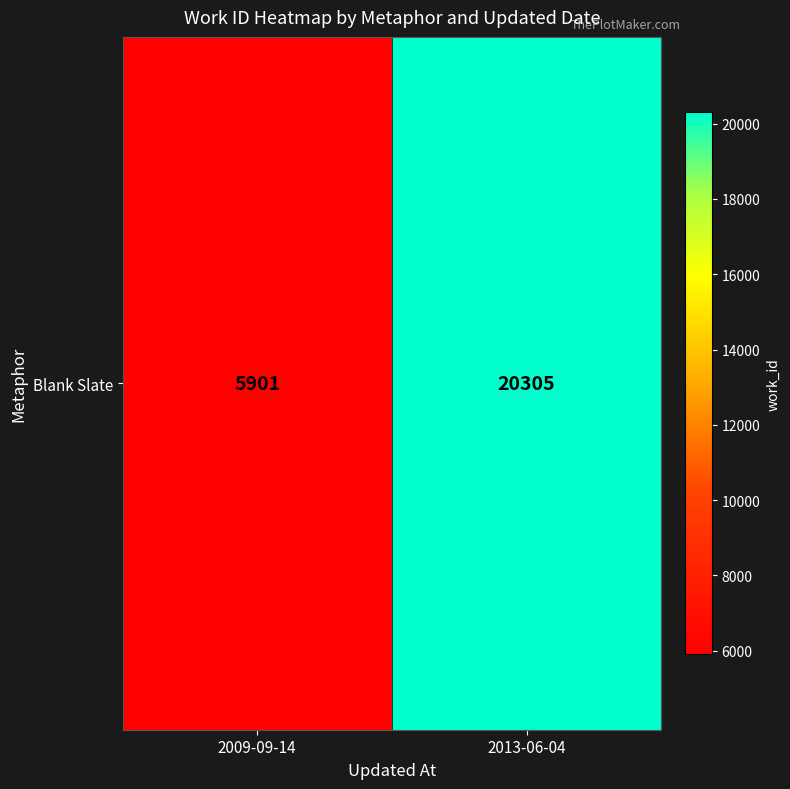

What is the change in value from 2009-09-14 to 2013-06-04?

+14404